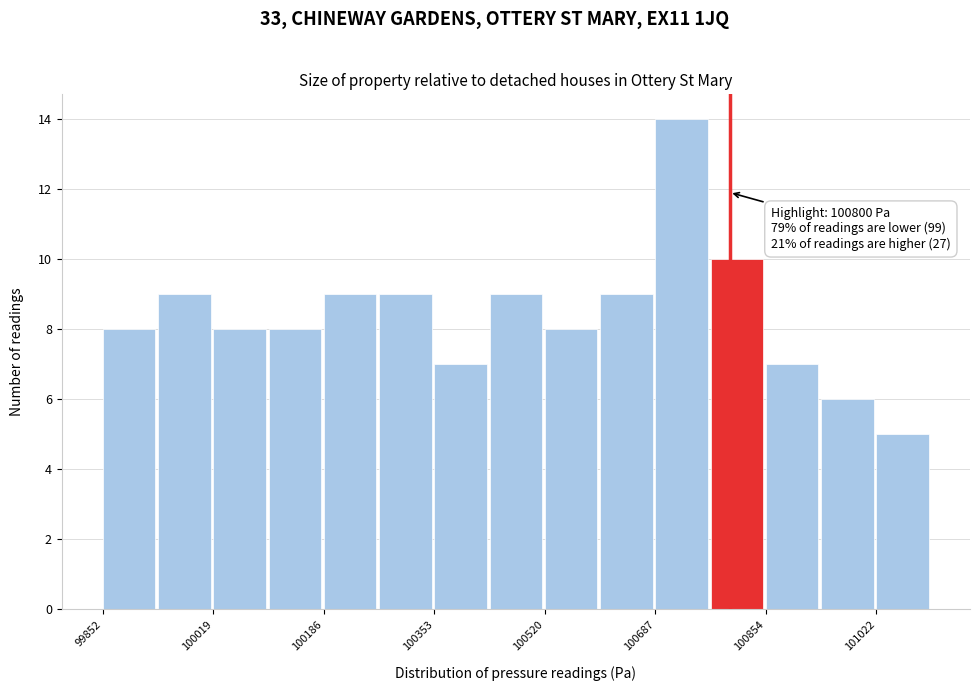

Which range on the x-axis has the tallest bar?

100680 to 100780